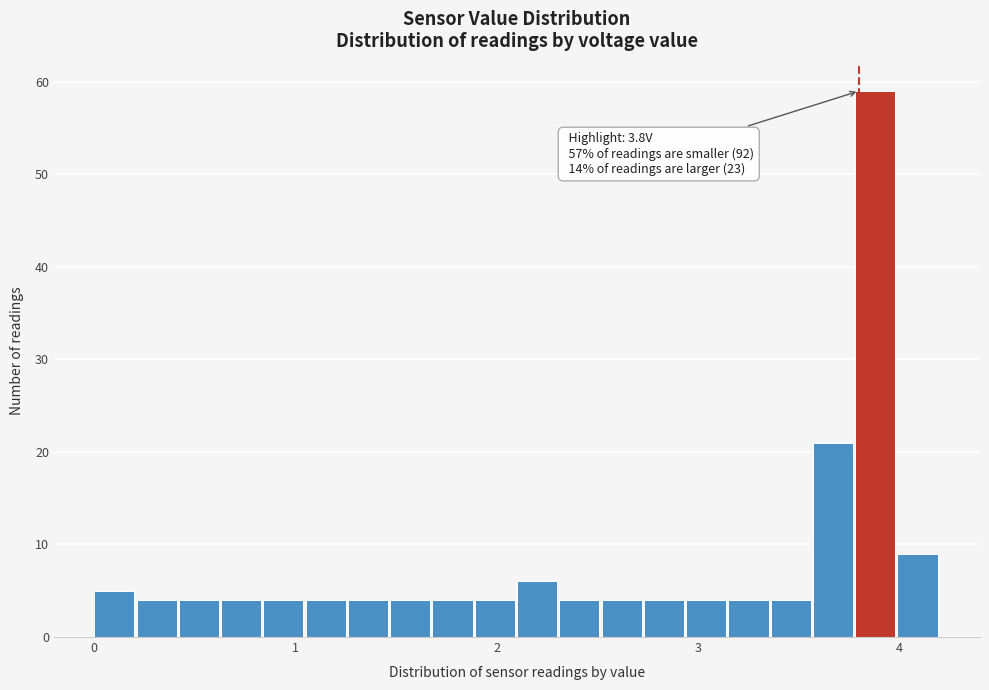

Around what value on the x-axis is the tallest bar? Give the approximate position of its centre, as read against the axis.

3.9